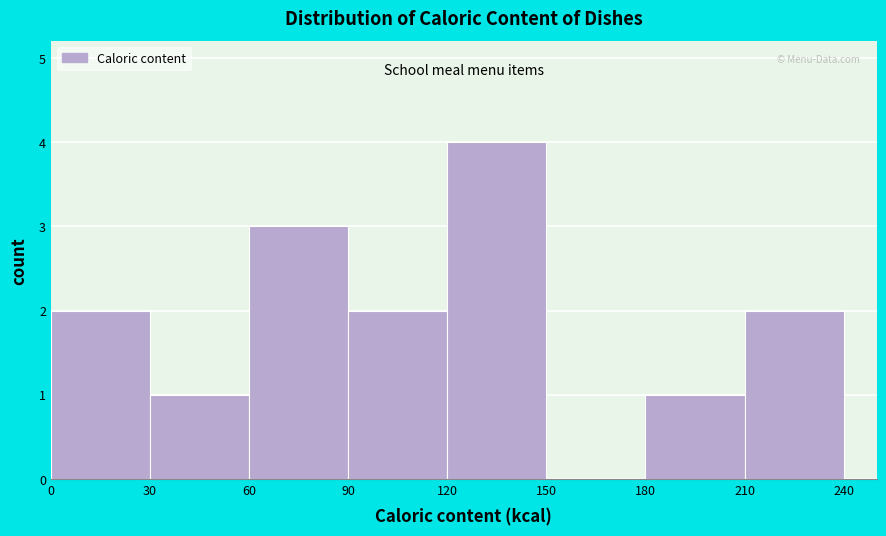

Reading left to right, list every bar in this chart as the range it spans on the x-axis followed by its height. The values are not printed on the chart, so give them approximately, as read against the axis.

0 to 30: 2
30 to 60: 1
60 to 90: 3
90 to 120: 2
120 to 150: 4
150 to 180: 0
180 to 210: 1
210 to 240: 2